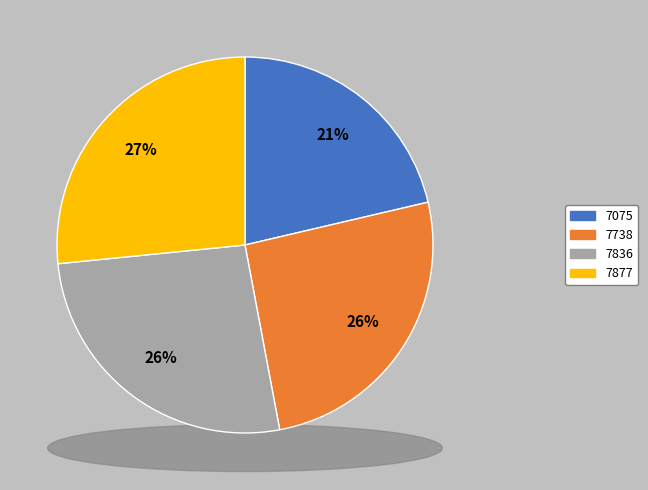

Rank the categories by value from highest to lowest.

7877, 7836, 7738, 7075